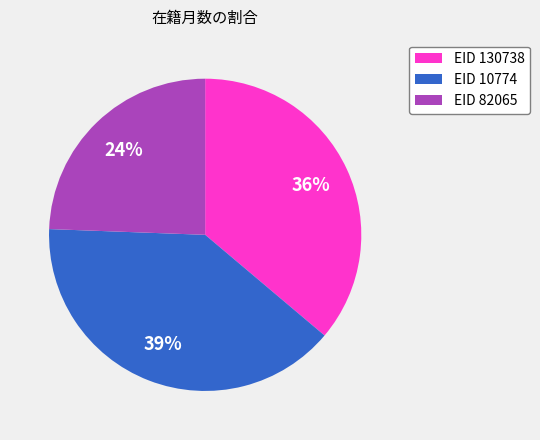

Which has a higher value, EID 130738 or EID 10774?

EID 10774